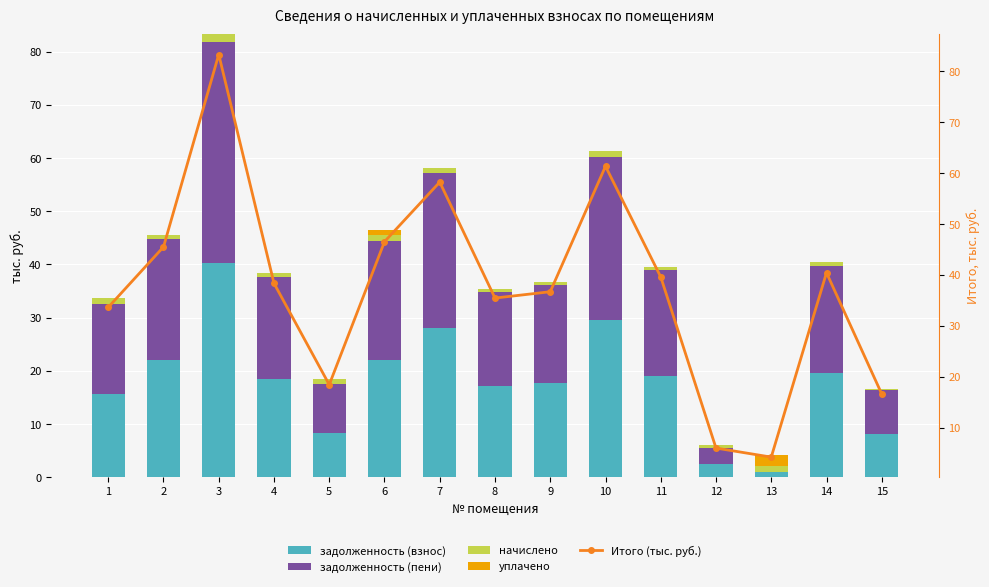

Reading left to right, extract all data points from this chart.

задолженность (взнос): 15.7	22.0	40.2	18.5	8.3	22.1	28.1	17.1	17.7	29.6	19.1	2.5	1.0	19.5	8.0
задолженность (пени): 16.8	22.8	41.6	19.2	9.2	22.3	29.1	17.7	18.4	30.7	19.8	3.0	0.0	20.2	8.3
начислено: 1.2	0.8	1.4	0.7	0.9	1.2	1.0	0.6	0.6	1.1	0.7	0.6	1.1	0.7	0.3
уплачено: 0.0	0.0	0.0	0.0	0.0	1.0	0.0	0.0	0.0	0.0	0.0	0.0	2.1	0.0	0.0
Итого (тыс. руб.): 33.7	45.5	83.2	38.4	18.5	46.5	58.2	35.5	36.7	61.3	39.6	6.0	4.3	40.4	16.6